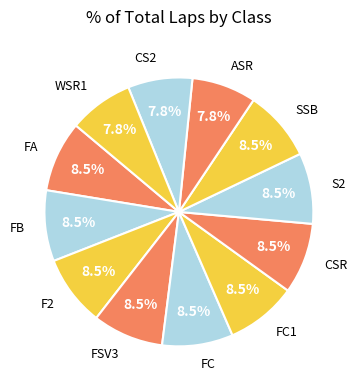

Is it true that SSB is 16% of the pie?

False